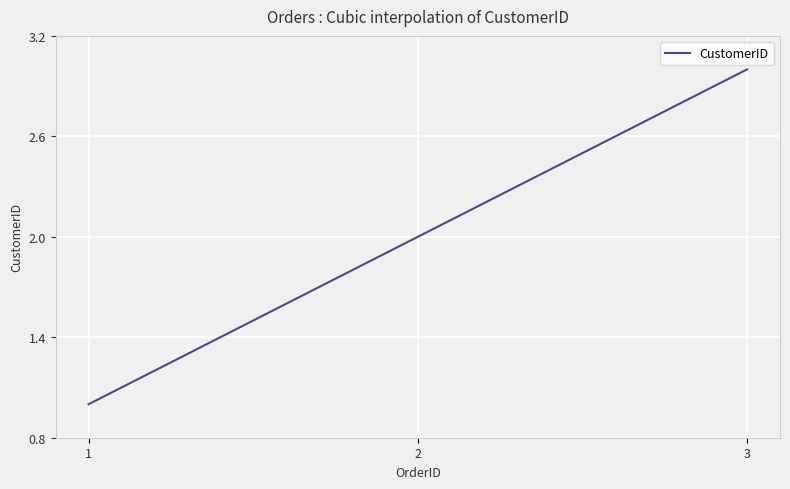

Rank the categories by value from lowest to highest.

1, 2, 3